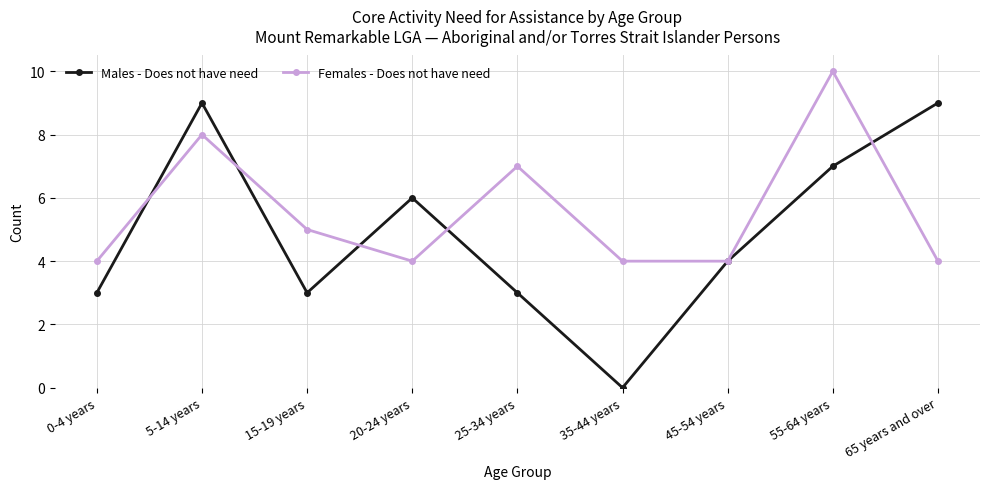

Which category has the highest value in the Females - Does not have need series?

55-64 years